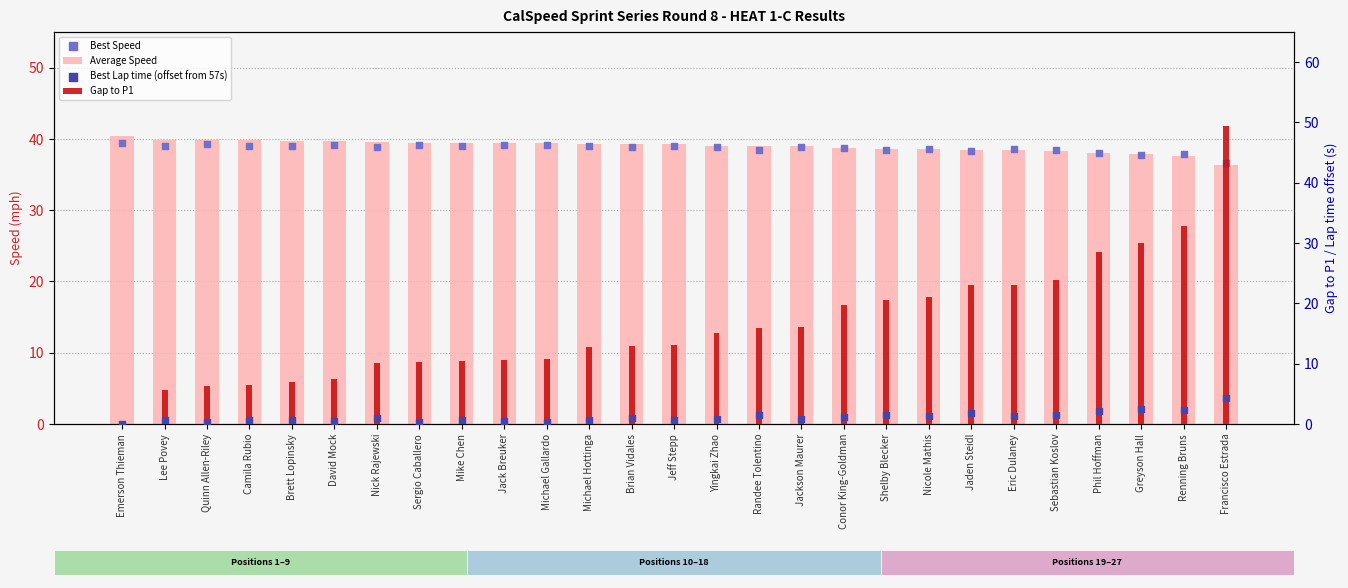

What are all the series names shown in the legend?

Average Speed, Best Speed, Gap to P1, Best Lap time (offset from 57s)